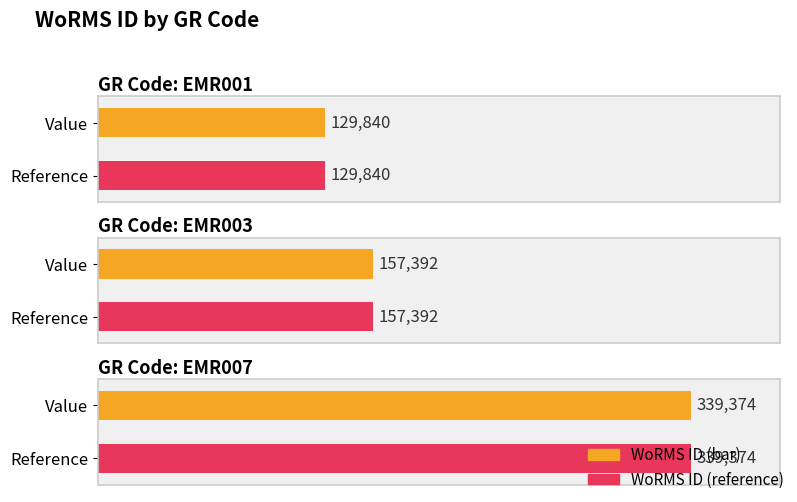

What is the change in value from EMR001 to EMR007?

+209534